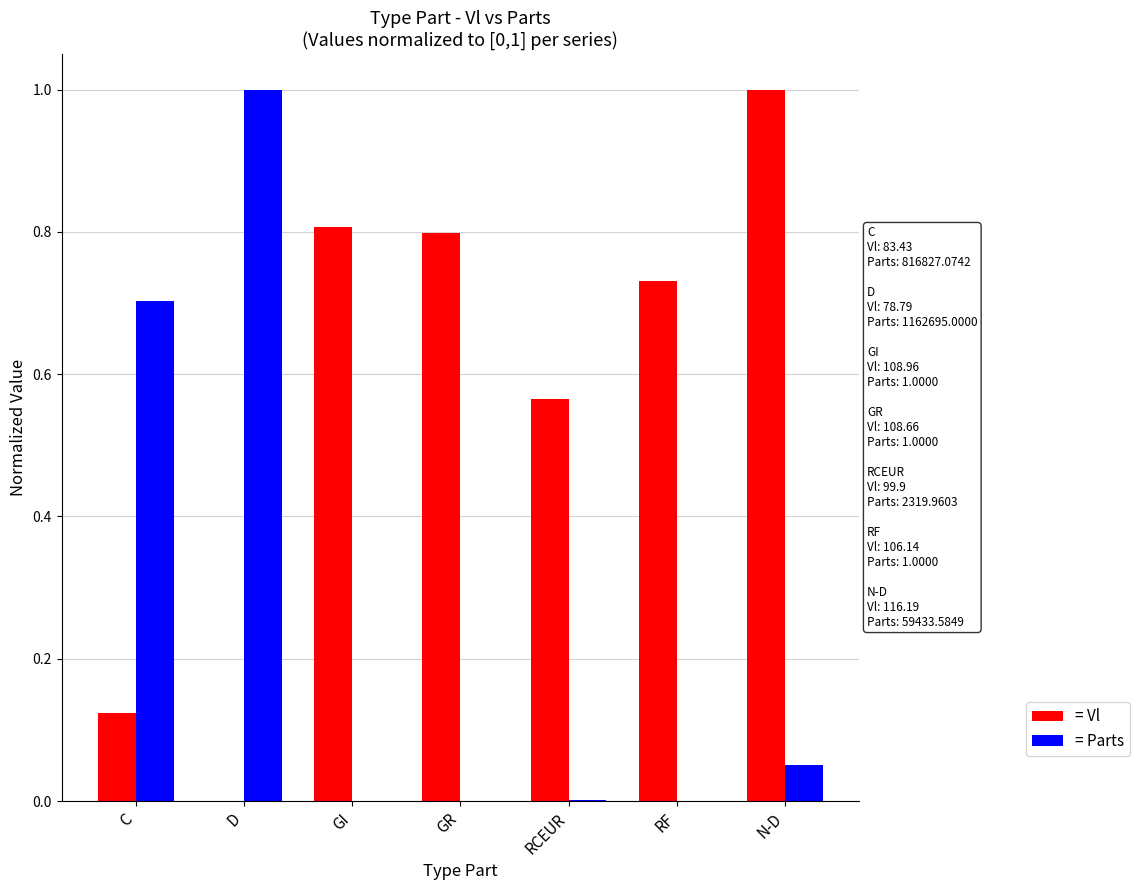

What is the maximum value shown in the chart?

1.0